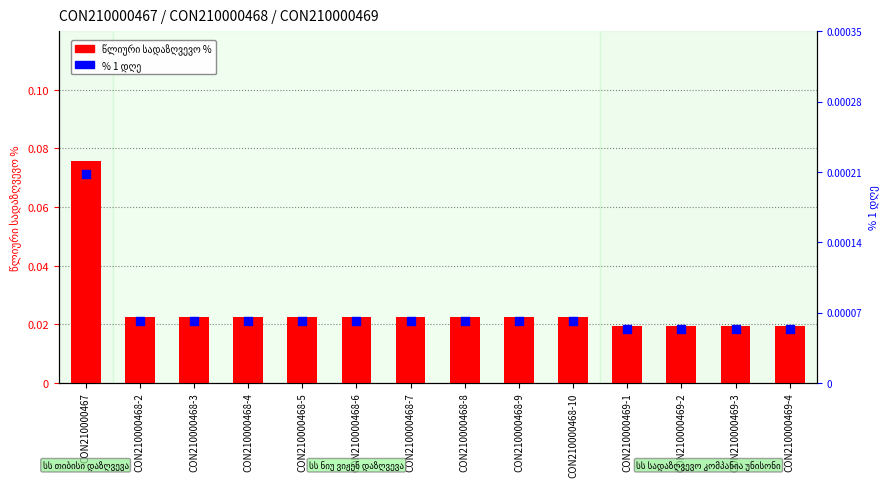

At which category is the sum across all series the highest?

CON210000467